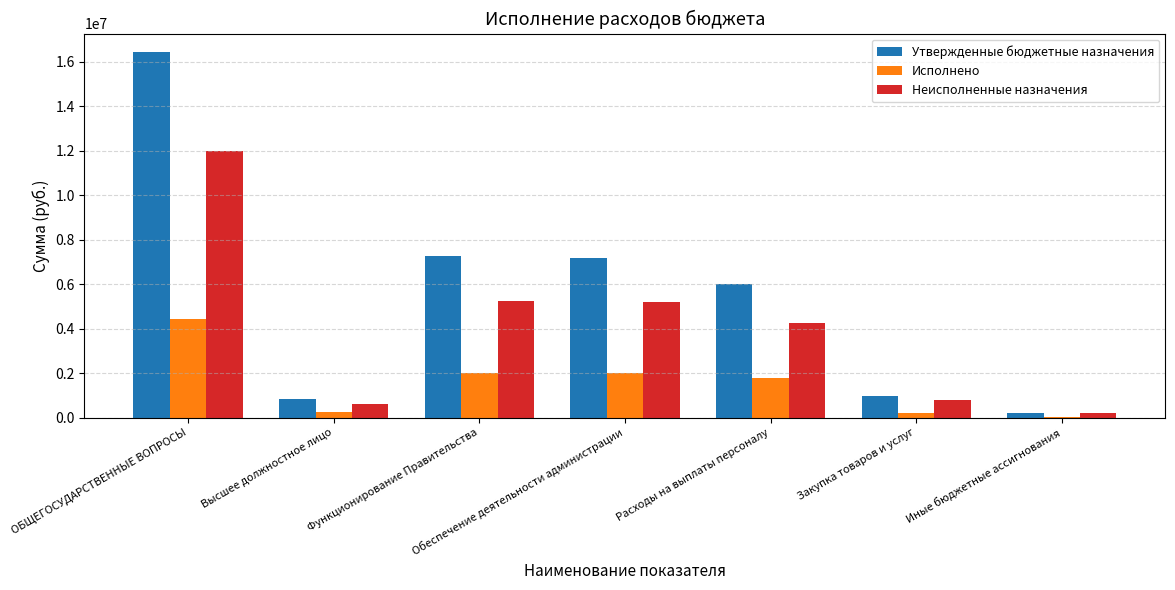

Which label corresponds to the largest value in the chart?

ОБЩЕГОСУДАРСТВЕННЫЕ ВОПРОСЫ